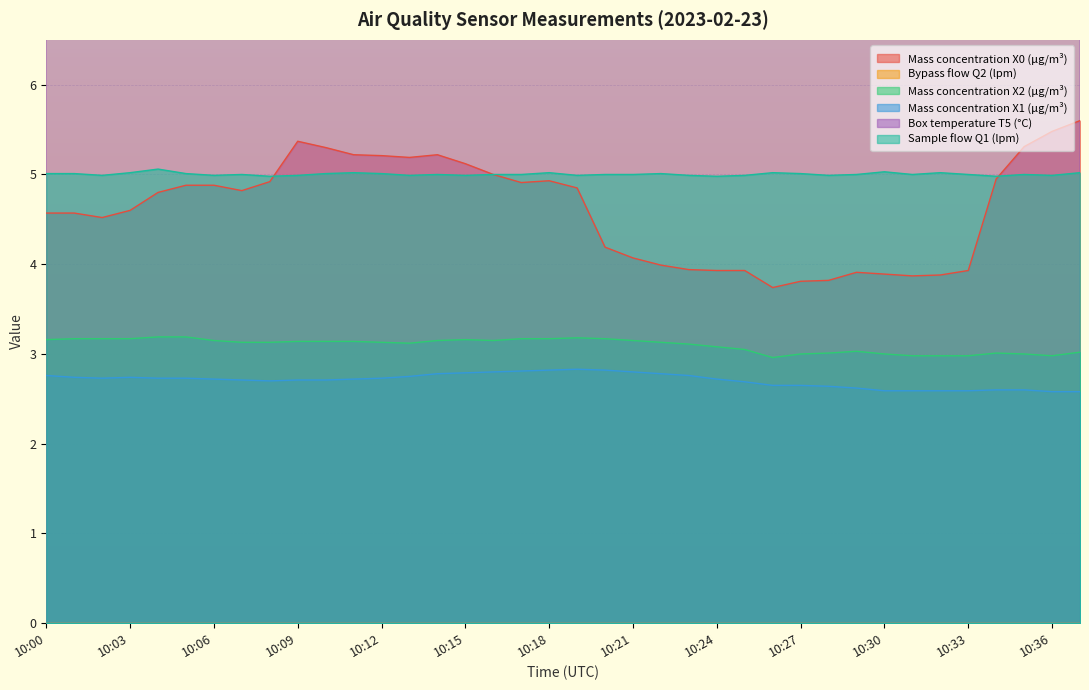

Which series has the widest spread of values?

Mass concentration X0 (μg/m³)